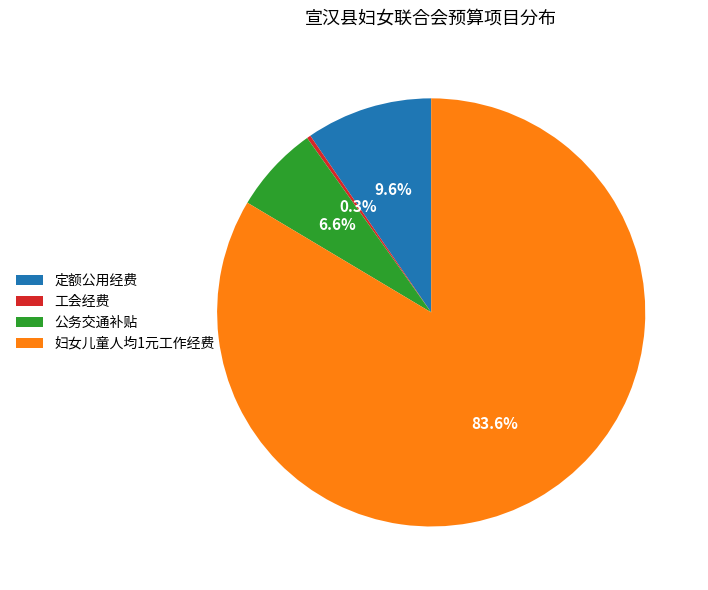

Is it true that 妇女儿童人均1元工作经费 is 73% of the pie?

False